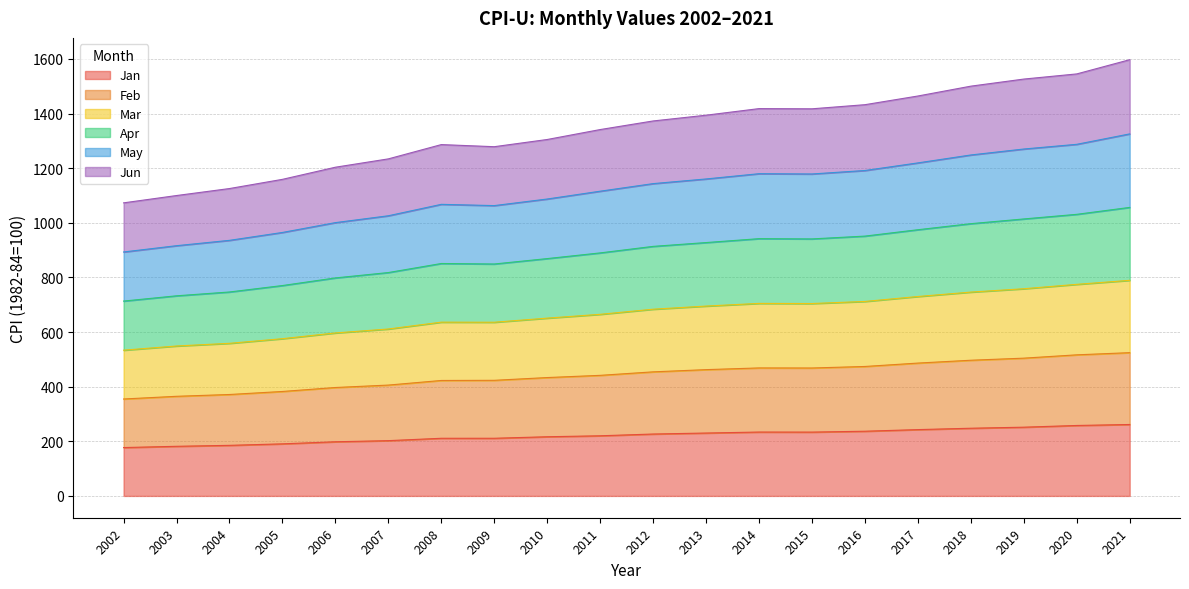

What are all the series names shown in the legend?

Jan, Feb, Mar, Apr, May, Jun